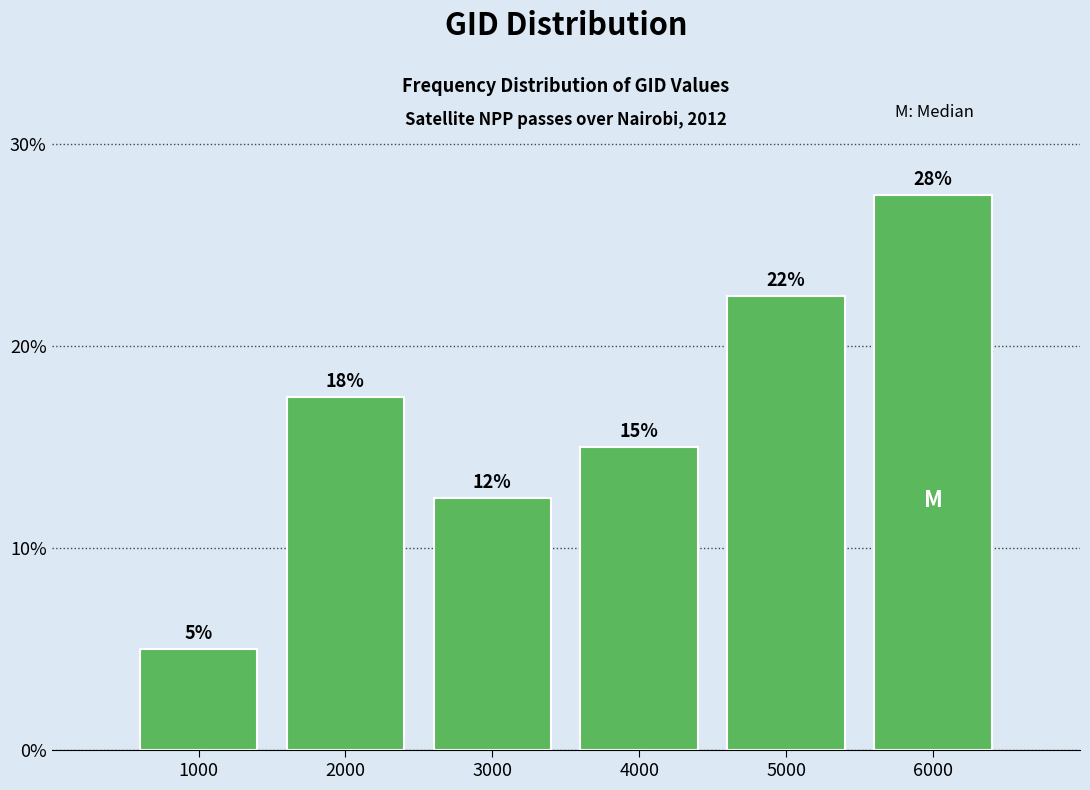

How many bars are there in total?

6